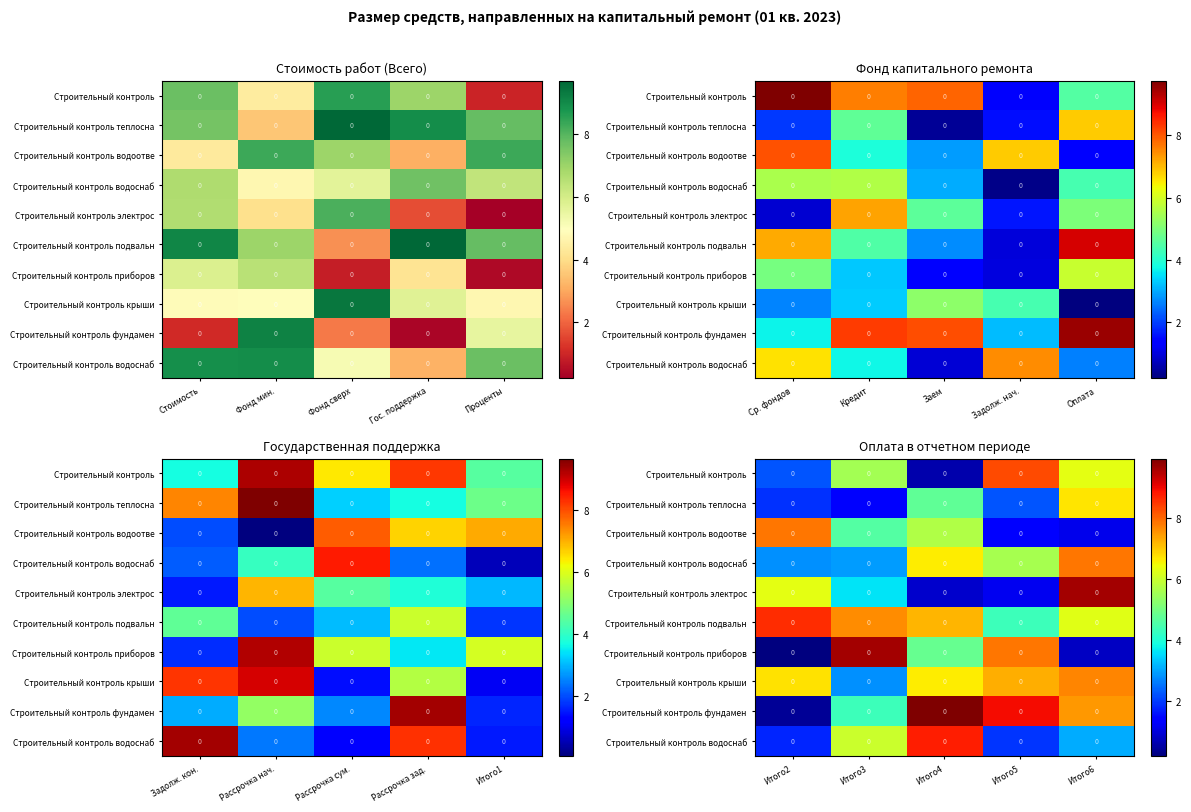

At how many categories does at least one series exceed 4?

5